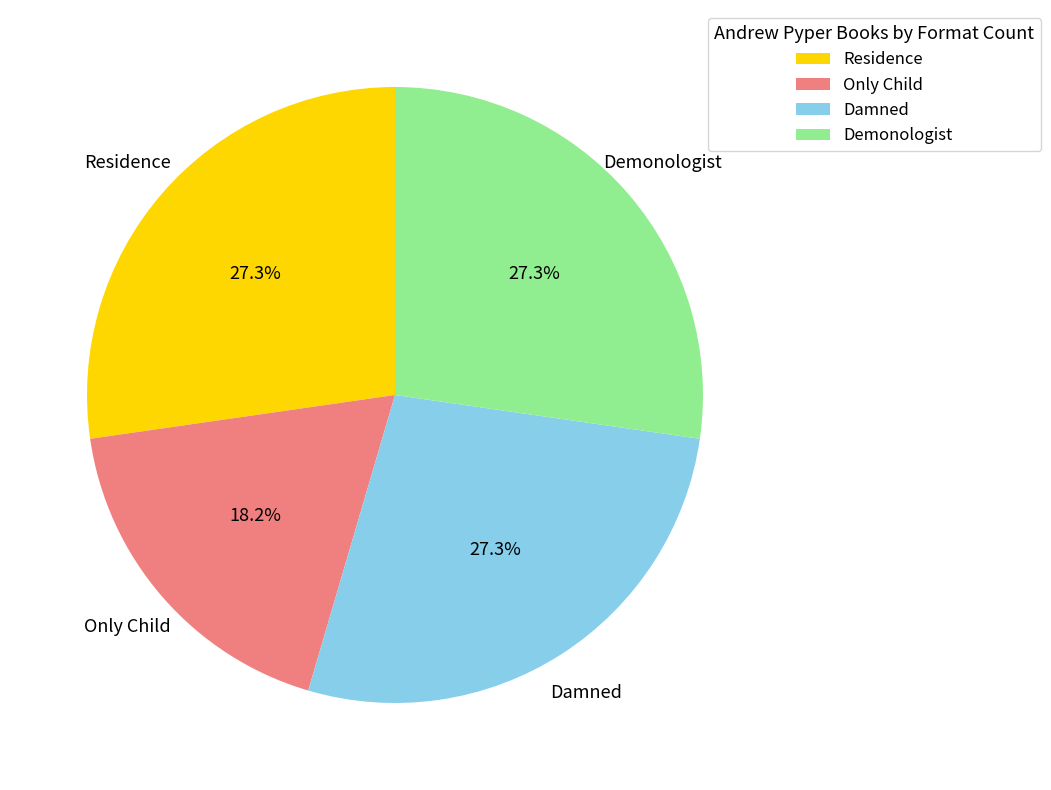

To the nearest percent, what percentage of the pie is Only Child?

18%